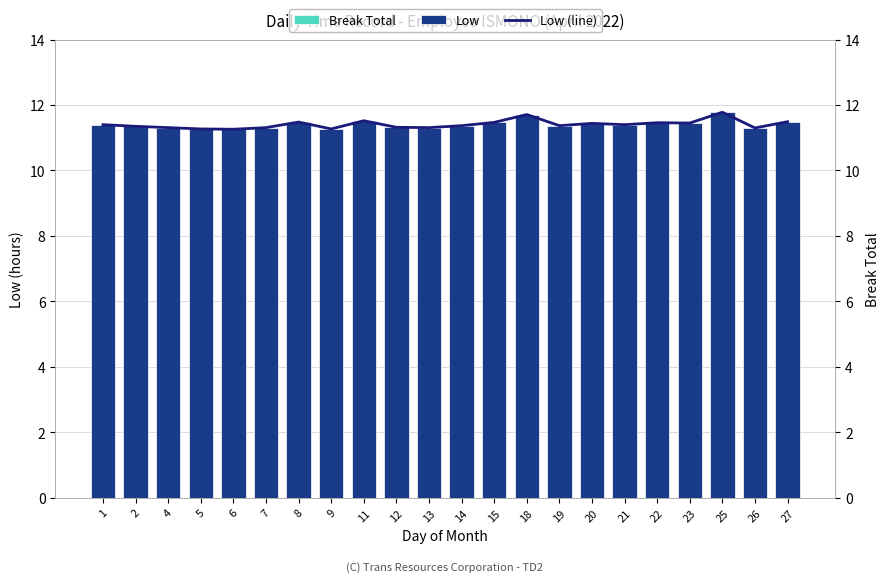

List the series in order of their peak value, lowest first.

Break Total, Low, Low (line)